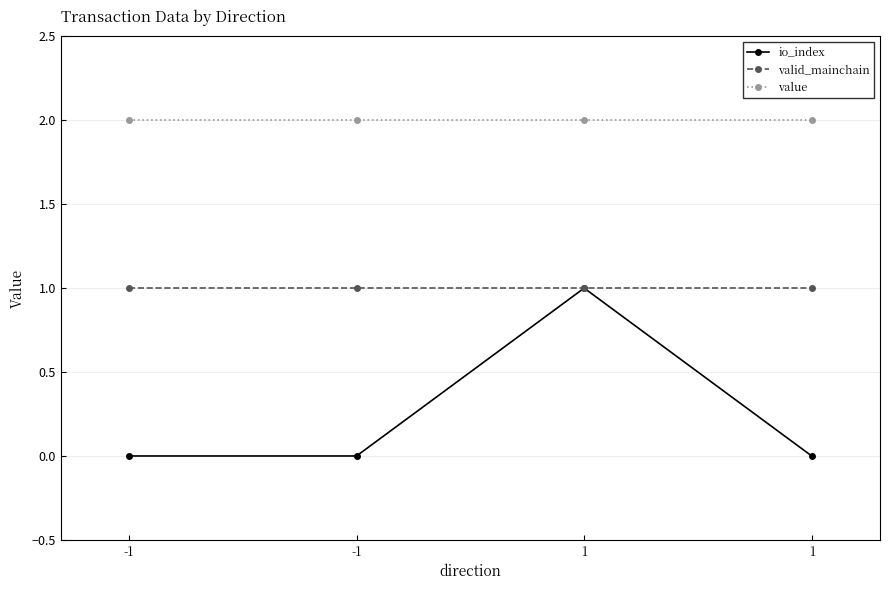

True or false: io_index and value intersect in this chart.

False